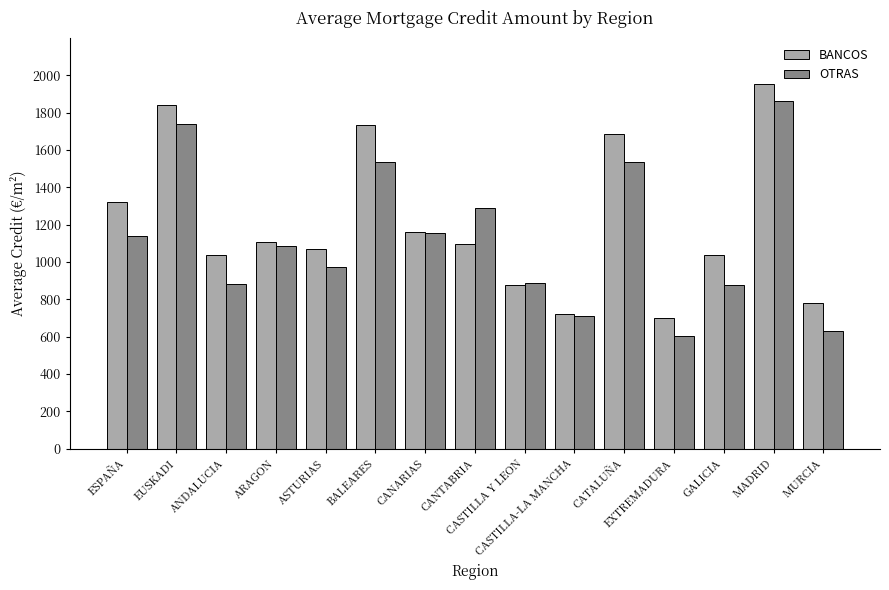

How many bars are there in each group?

2